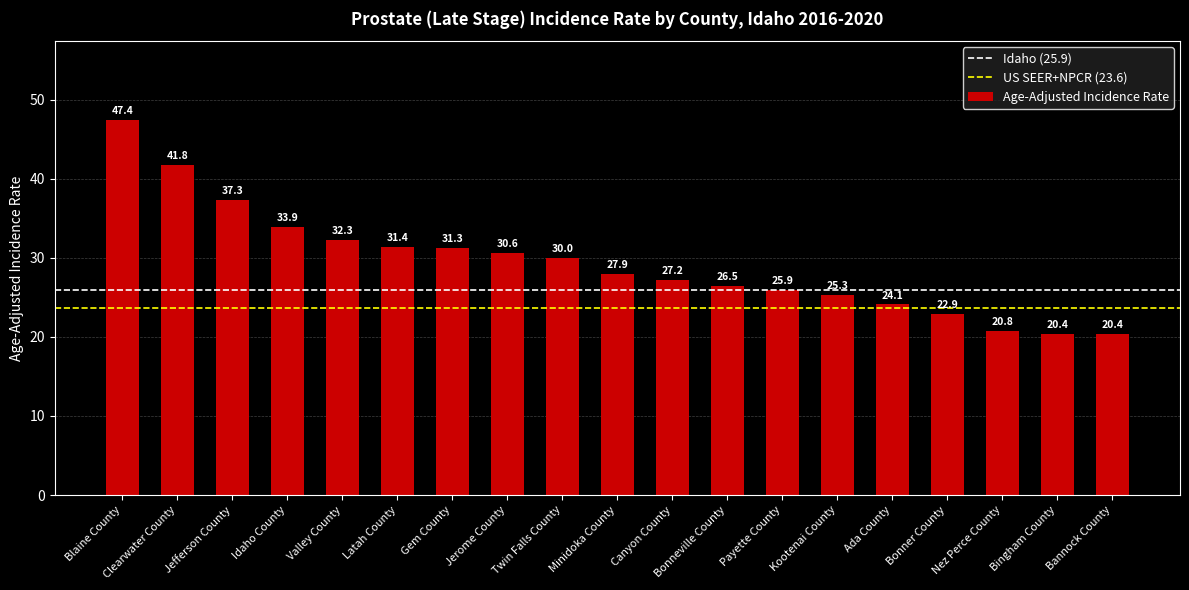

What is the value of the 16th bar from the left?

22.9